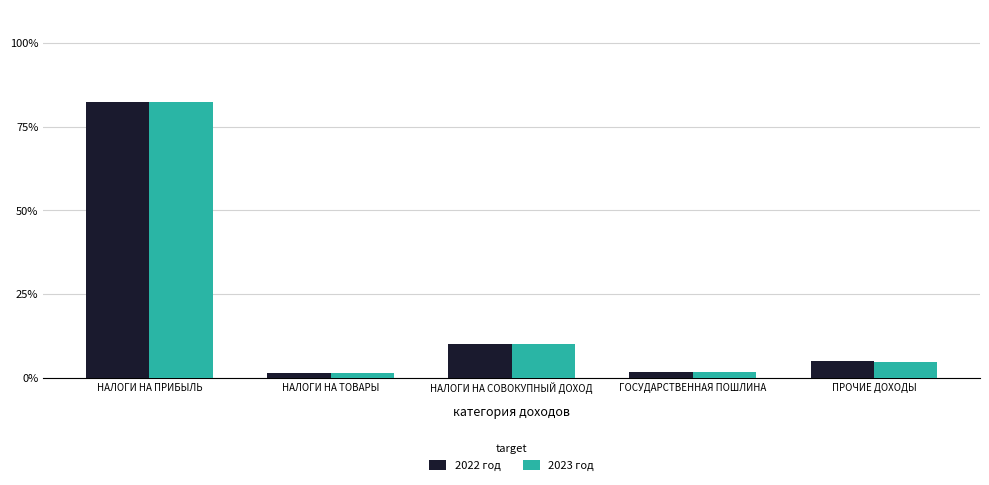

At how many categories does at least one series exceed 41?

1